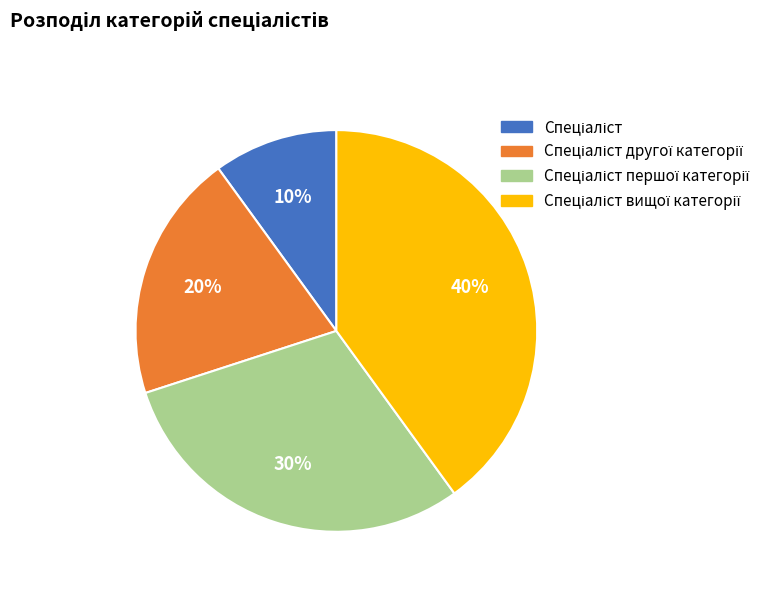

To the nearest percent, what is the difference between the largest and smallest slice percentages?

30%